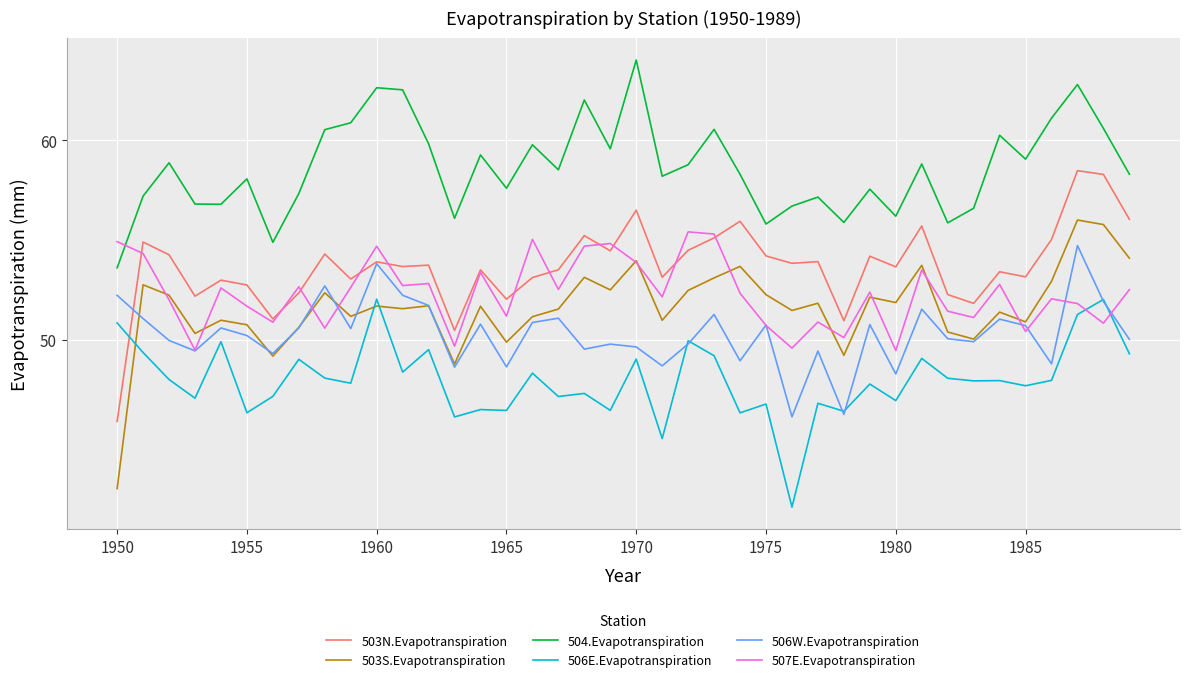

What is the maximum value shown in the chart?

64.0